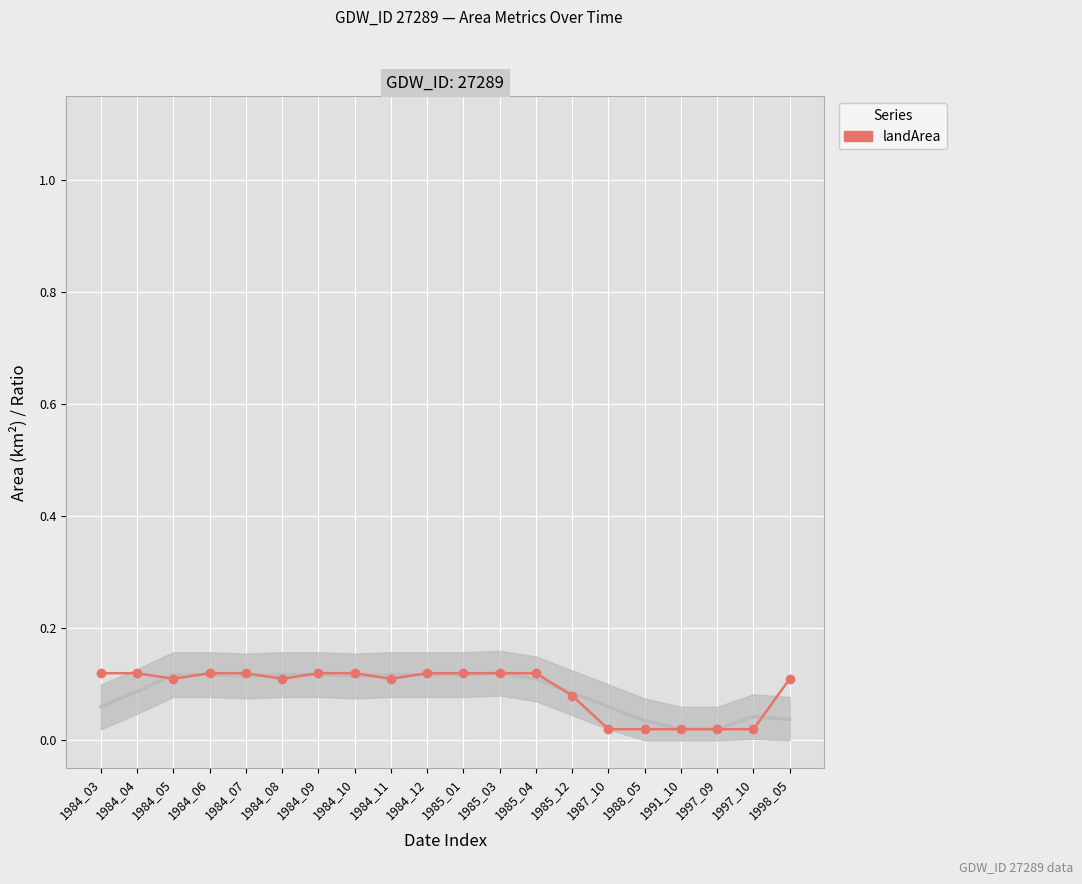

Between 1984_03 and 1985_04, which is larger?

1984_03